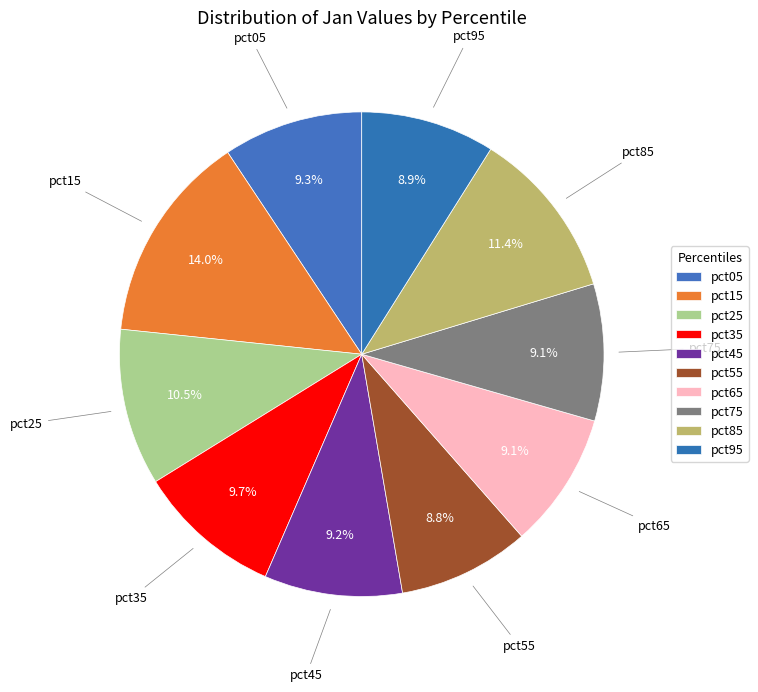

Is there any slice that represents more than half of the pie?

No